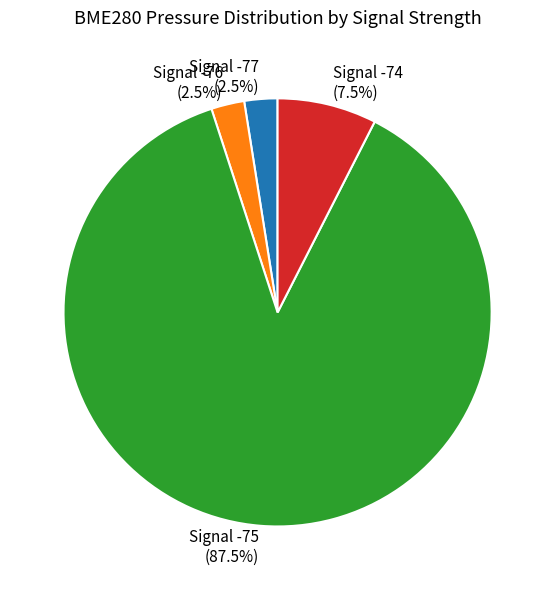

How many slices are in this pie chart?

4